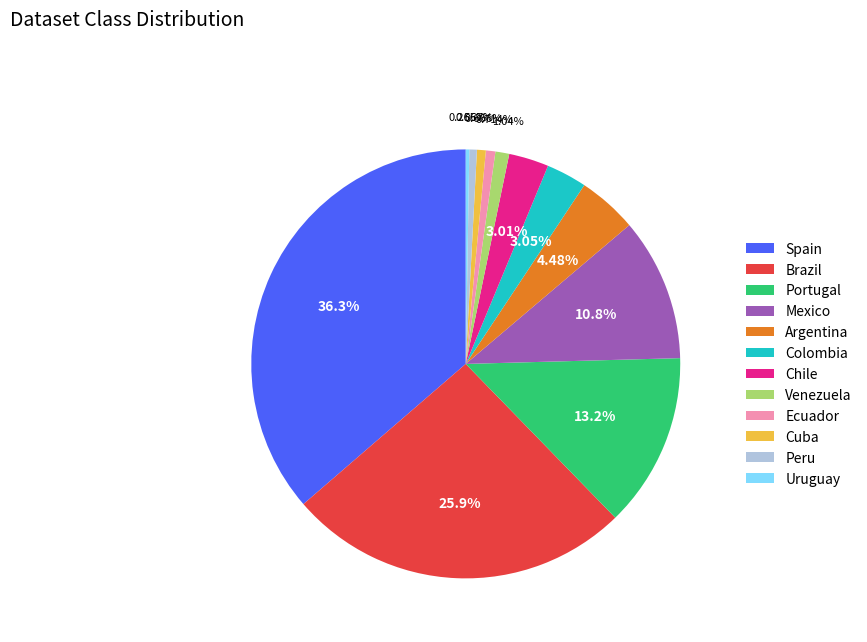

What percentage is the Peru slice, to the nearest percent?

1%